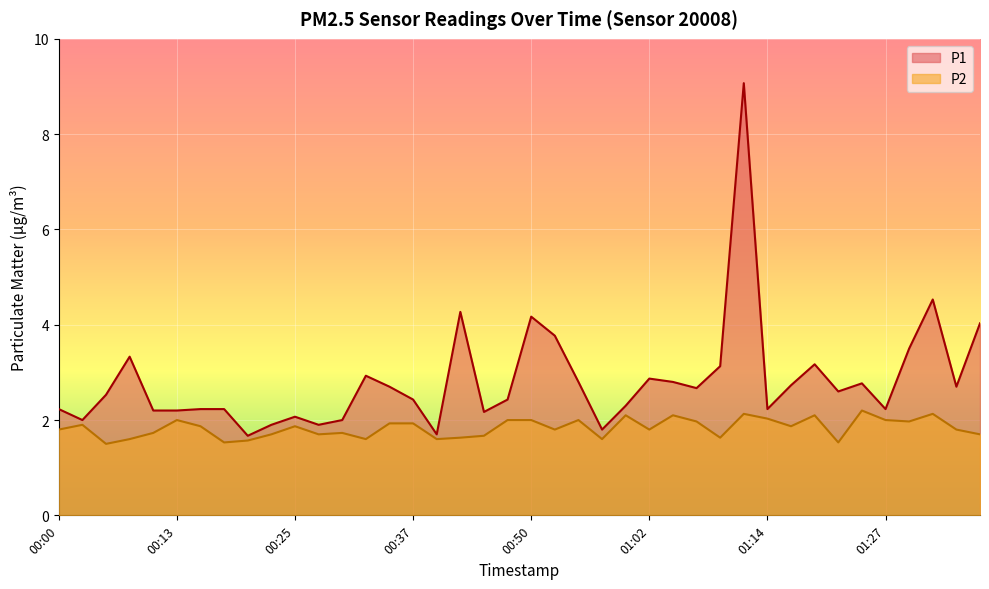

What is the average value of the P1 series?

2.8